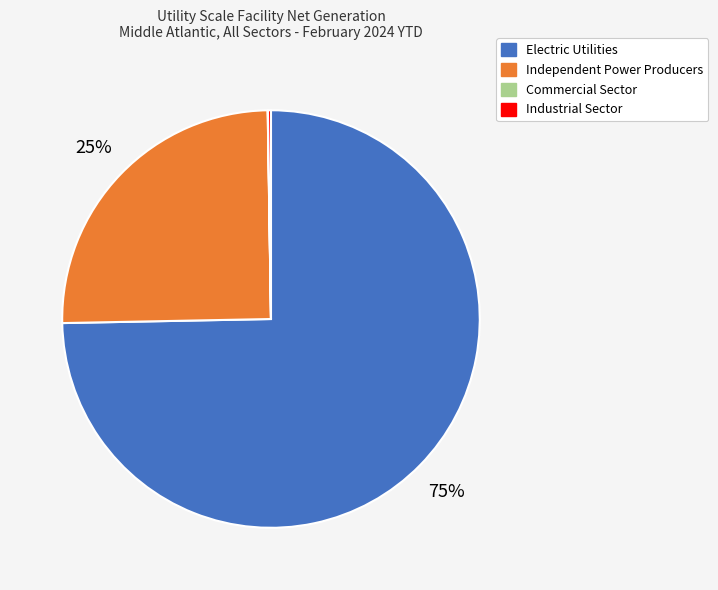

Is it true that Electric Utilities is 65% of the pie?

False